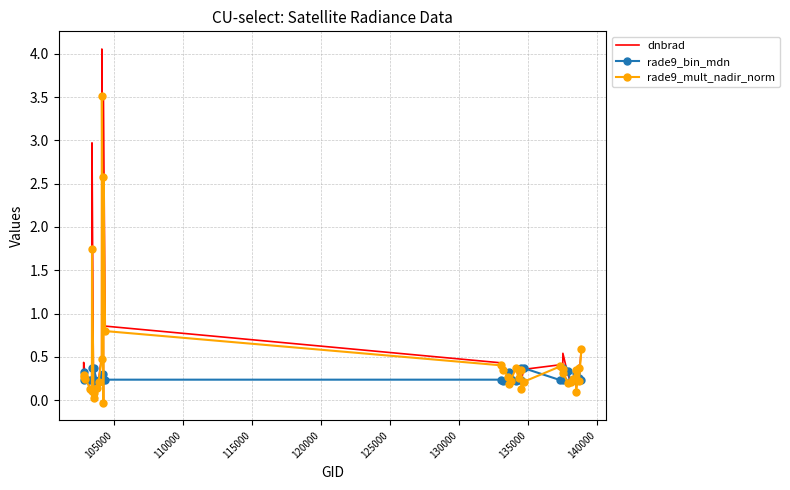

Which series has the largest range (max minus min)?

dnbrad